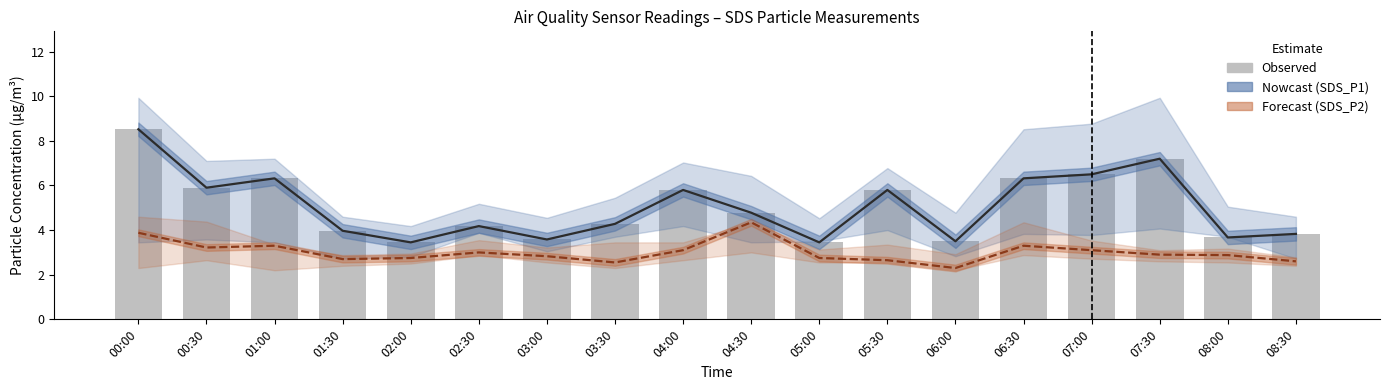

Which category has the highest value in the Forecast (SDS_P2) series?

04:30